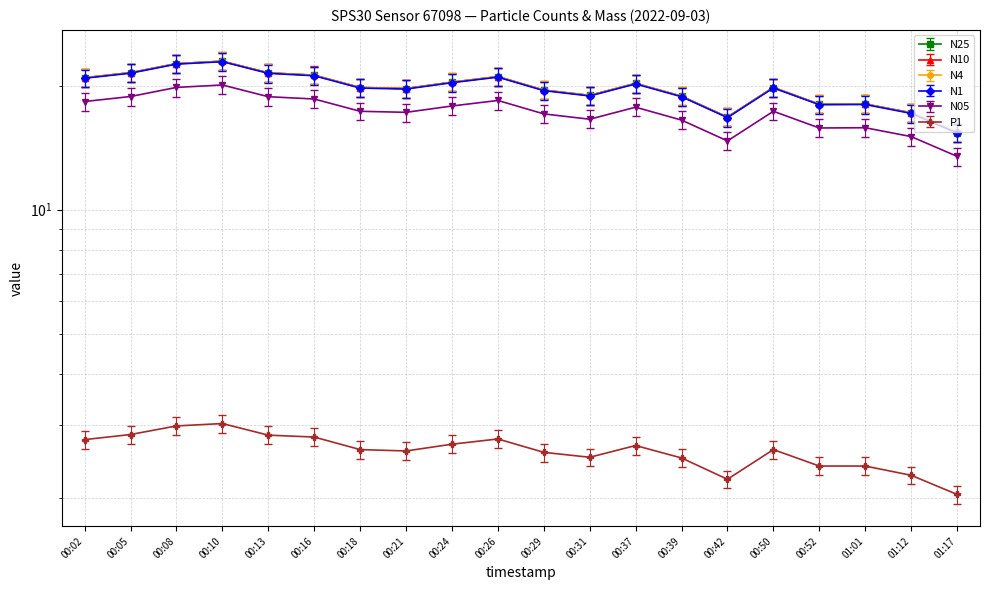

What is the approximate value of N05 at 00:05?

18.8